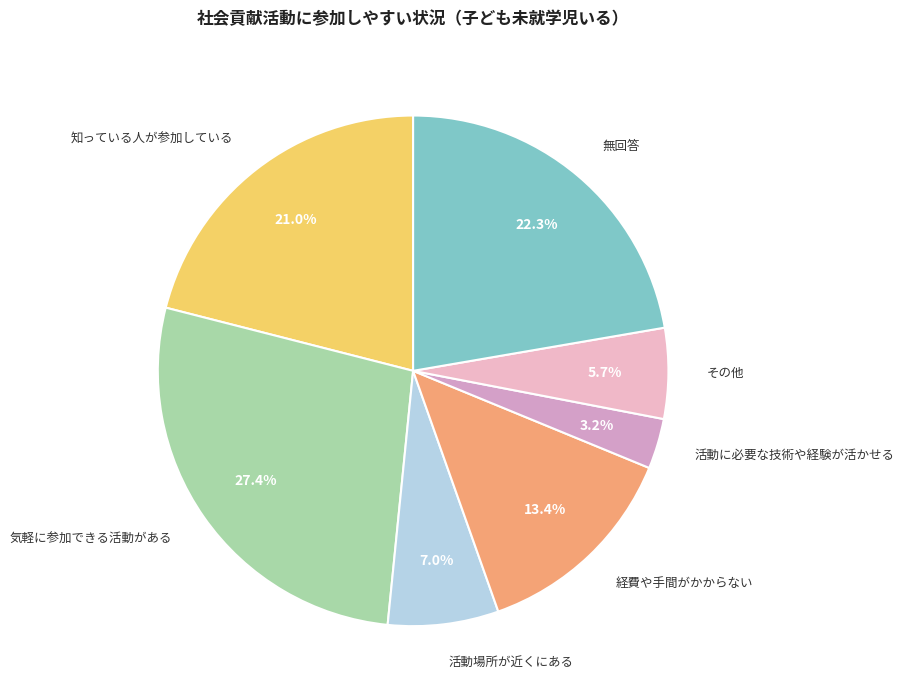

To the nearest percent, what is the difference between the largest and smallest slice percentages?

24%